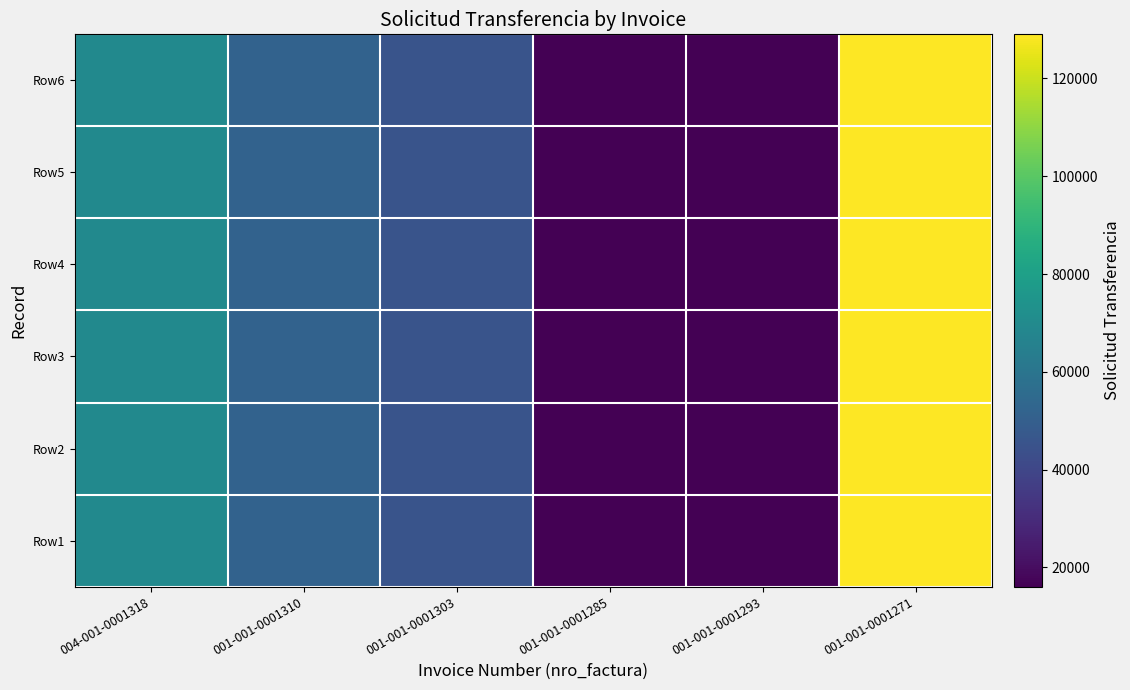

Which has a higher value, 004-001-0001318 or 001-001-0001271?

001-001-0001271